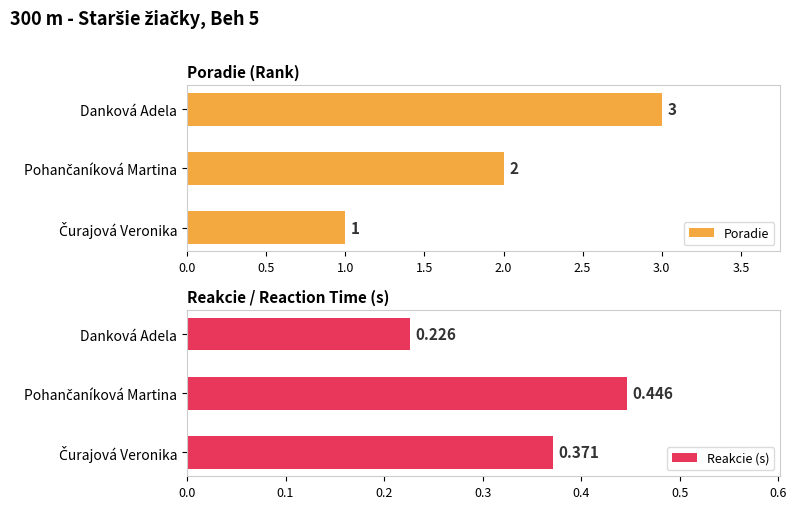

What value does the Poradie series have at Danková Adela?

3